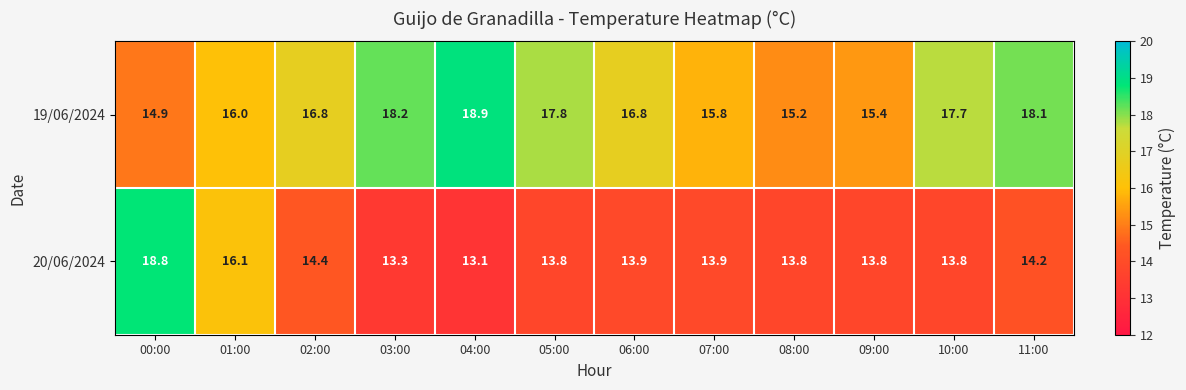

List the series in order of their overall mean, lowest first.

20/06/2024, 19/06/2024